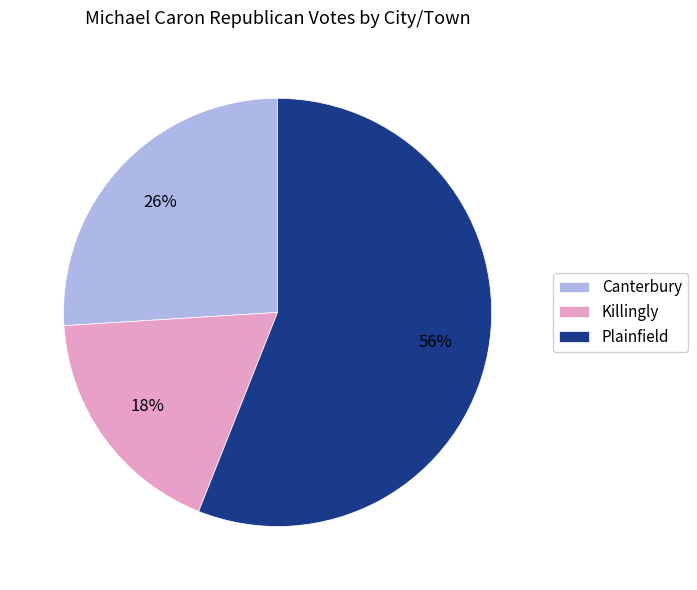

Count the number of slices in the pie.

3